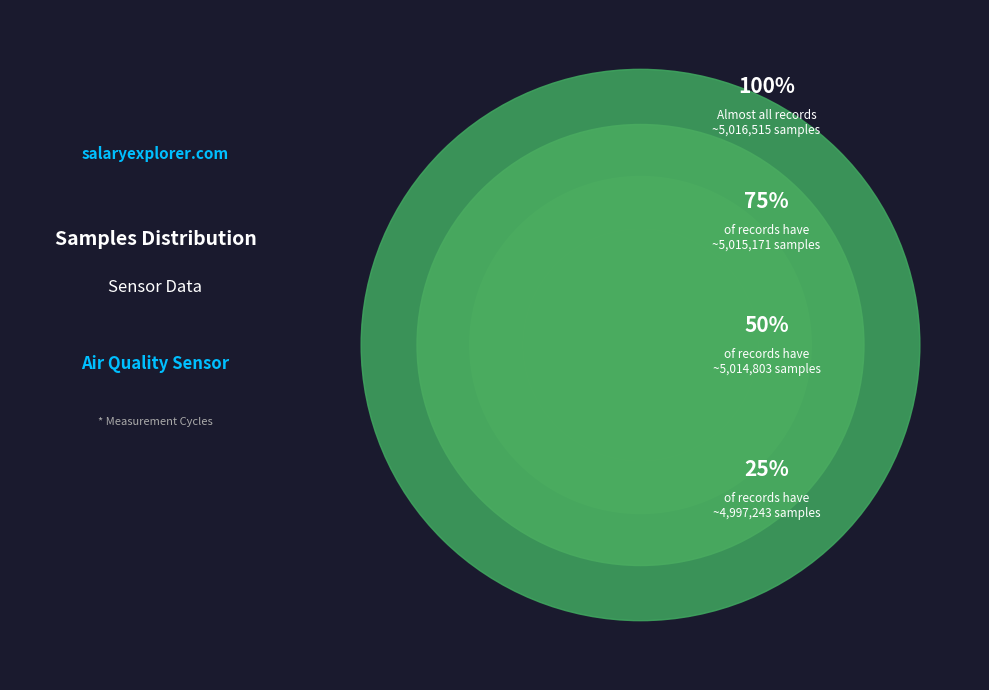

Is there a majority slice in this chart?

No